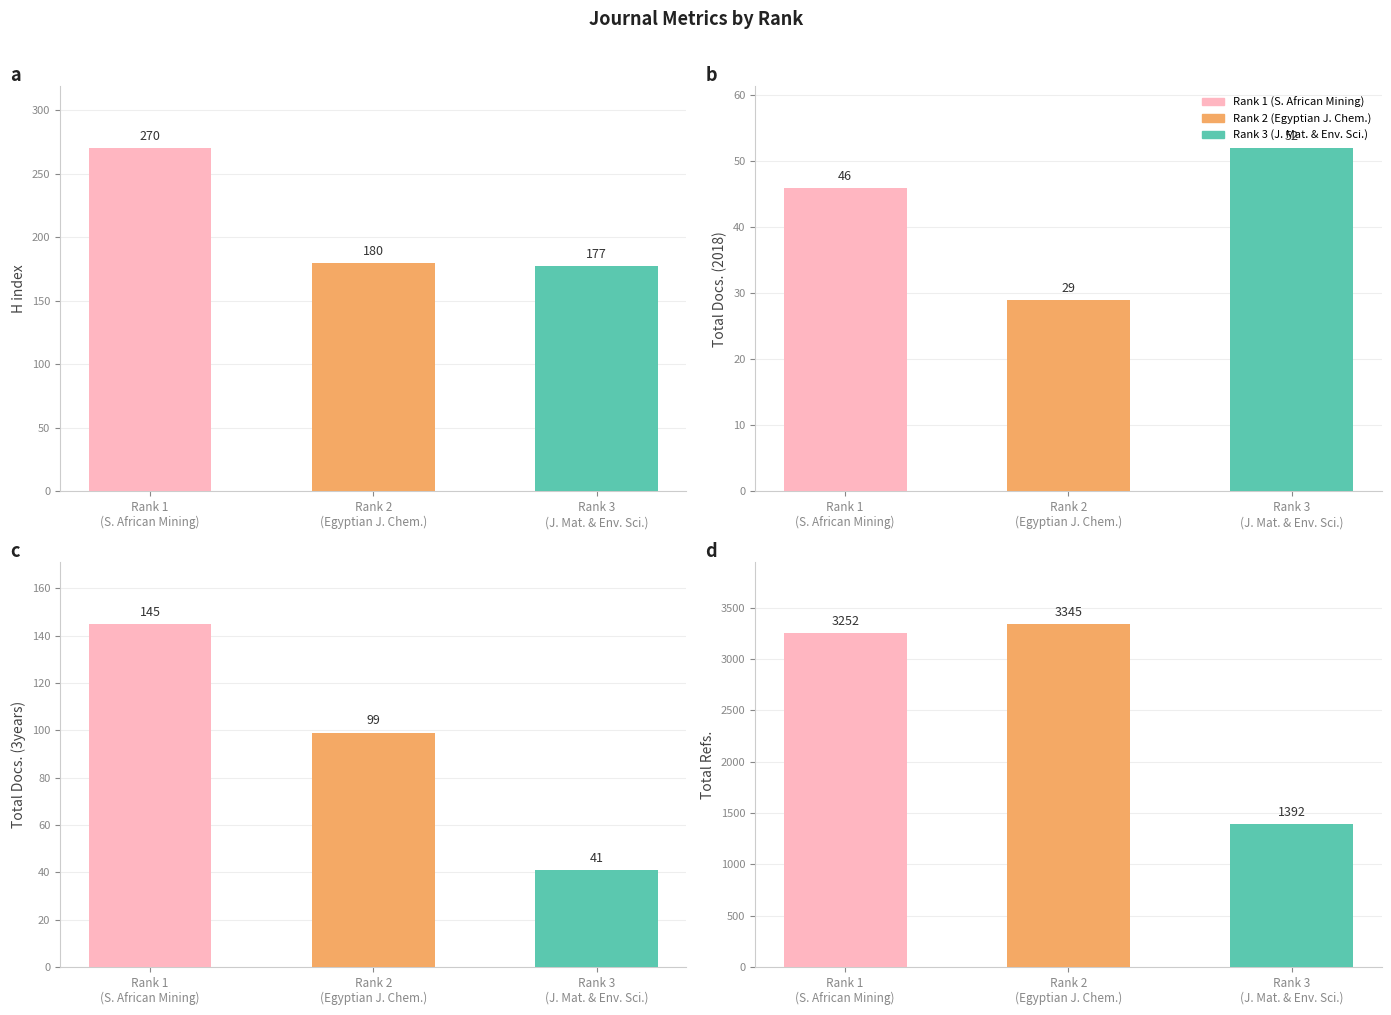

What is the label of the 2nd bar from the right?

Rank 2
(Egyptian J. Chem.)